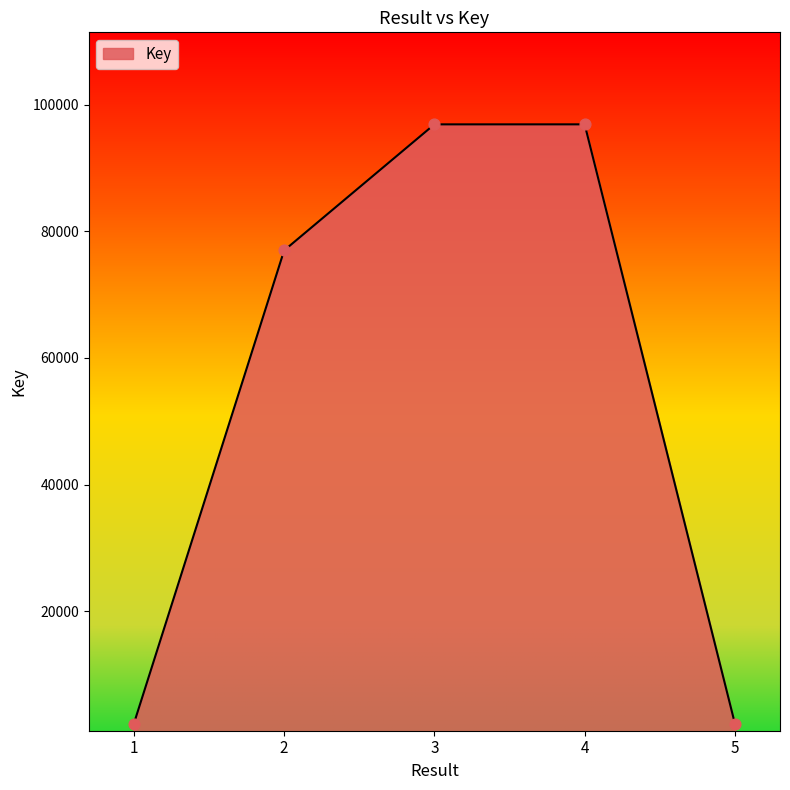

Which has a higher value, 4 or 2?

4